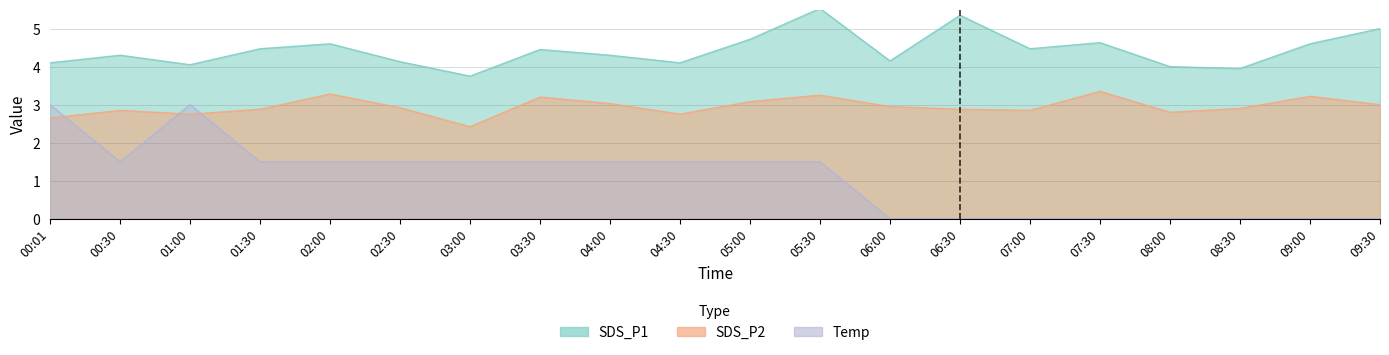

Read the SDS_P1 value at 08:30.

4.0